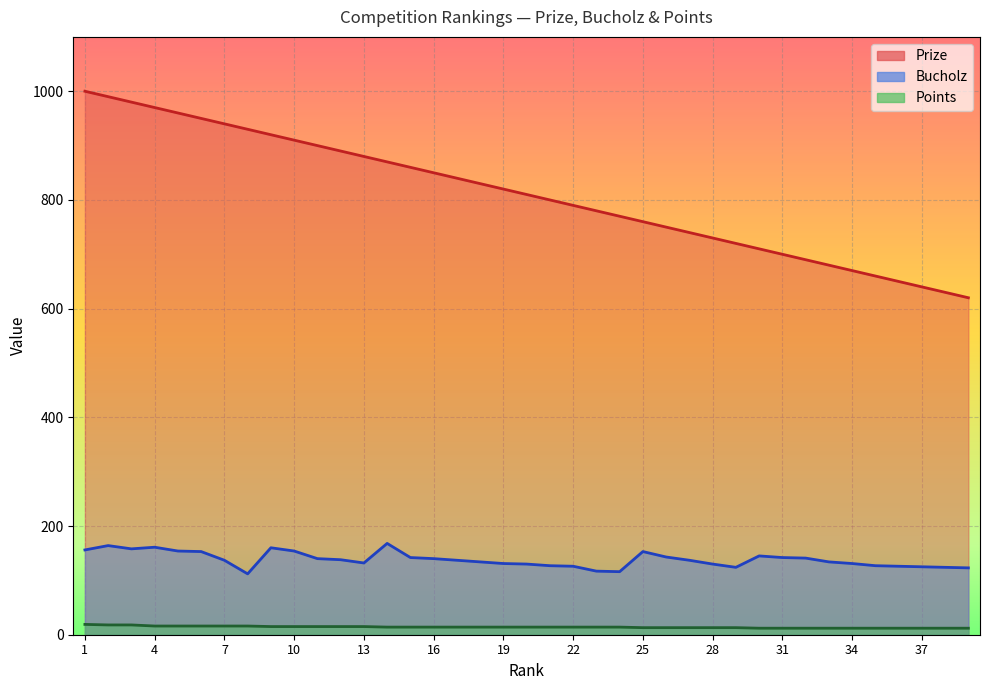

At which label does Prize reach its peak?

1